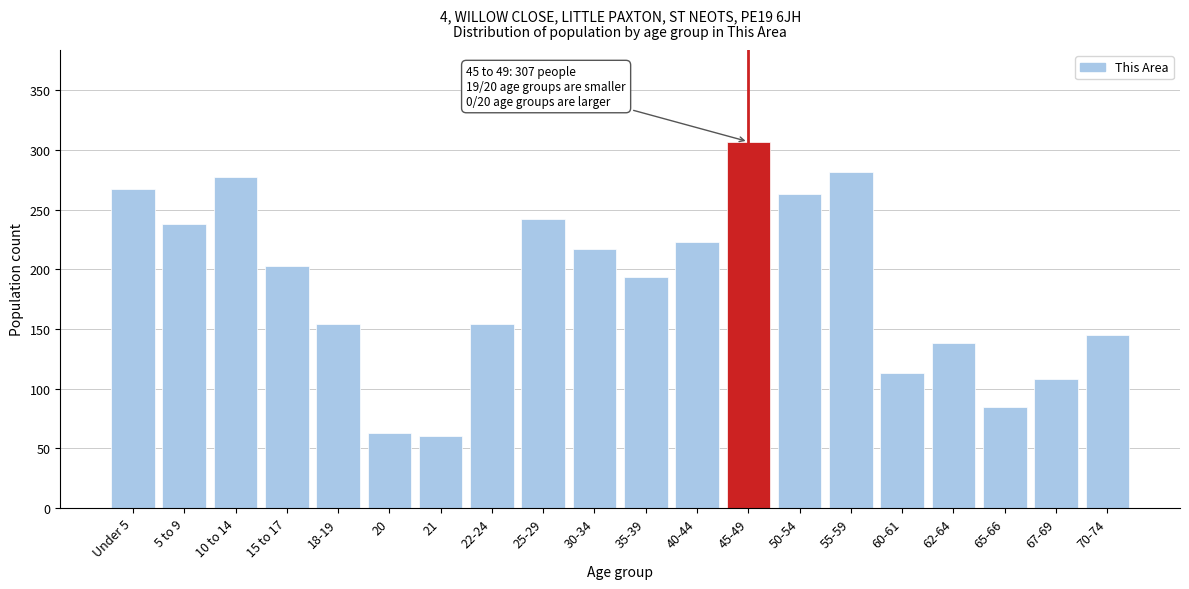

Reading left to right, what are all the values shown in this chart?

Under 5=267	5 to 9=238	10 to 14=277	15 to 17=203	18-19=154	20=63	21=60	22-24=154	25-29=242	30-34=217	35-39=194	40-44=223	45-49=307	50-54=263	55-59=282	60-61=113	62-64=138	65-66=85	67-69=108	70-74=145